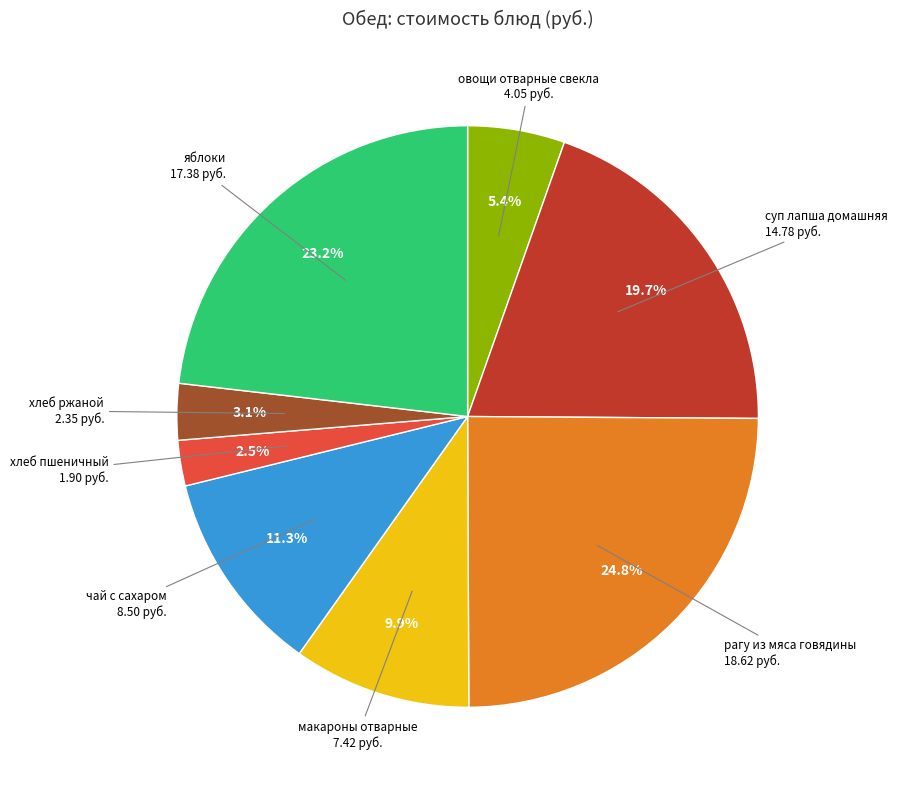

True or false: рагу из мяса говядины accounts for 12% of the total.

False